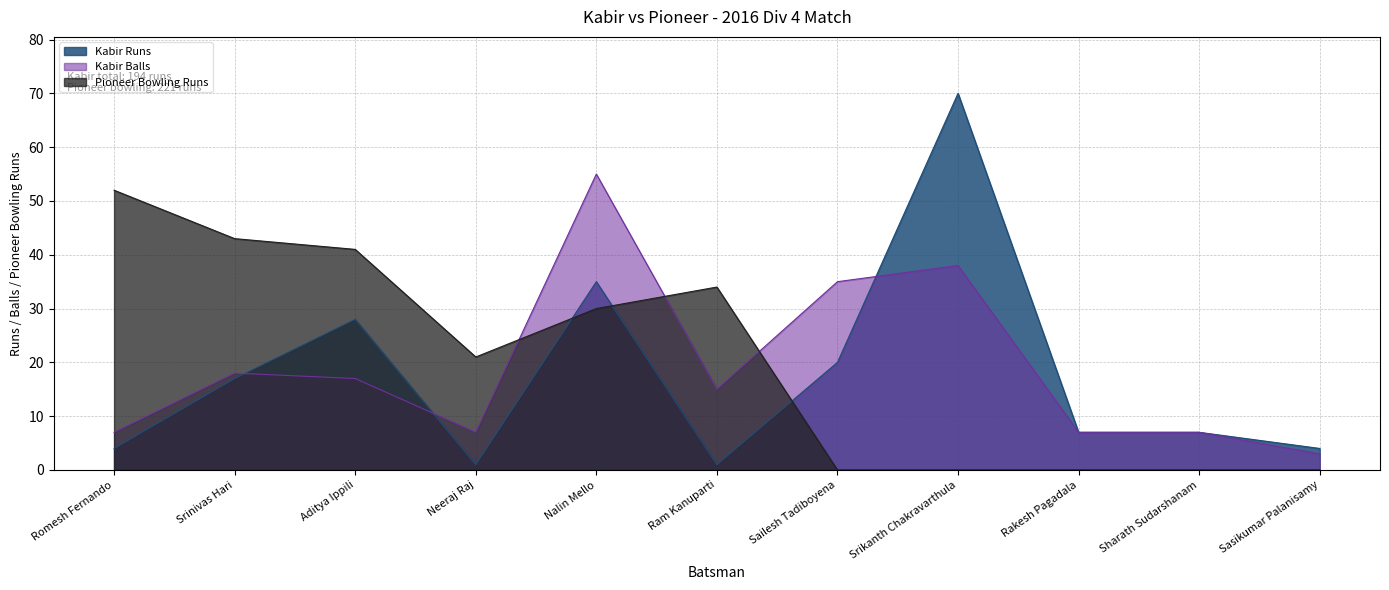

At which category does the chart reach its peak across all series?

Srikanth Chakravarthula